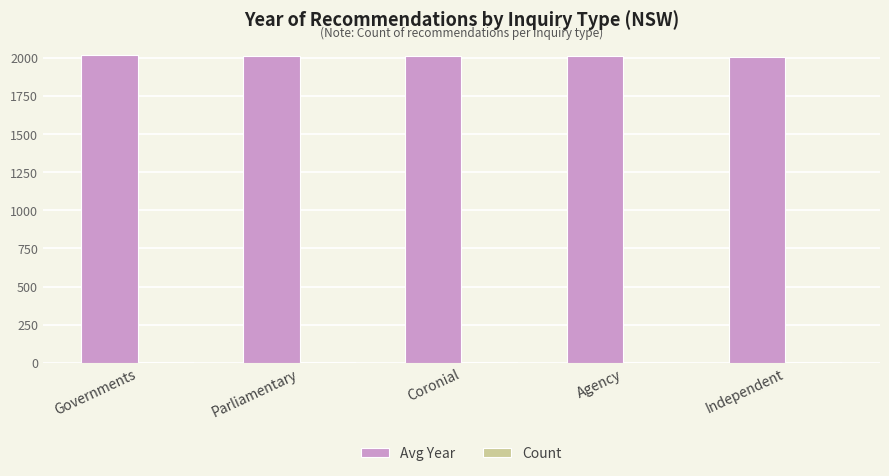

How many distinct data groups are displayed?

2